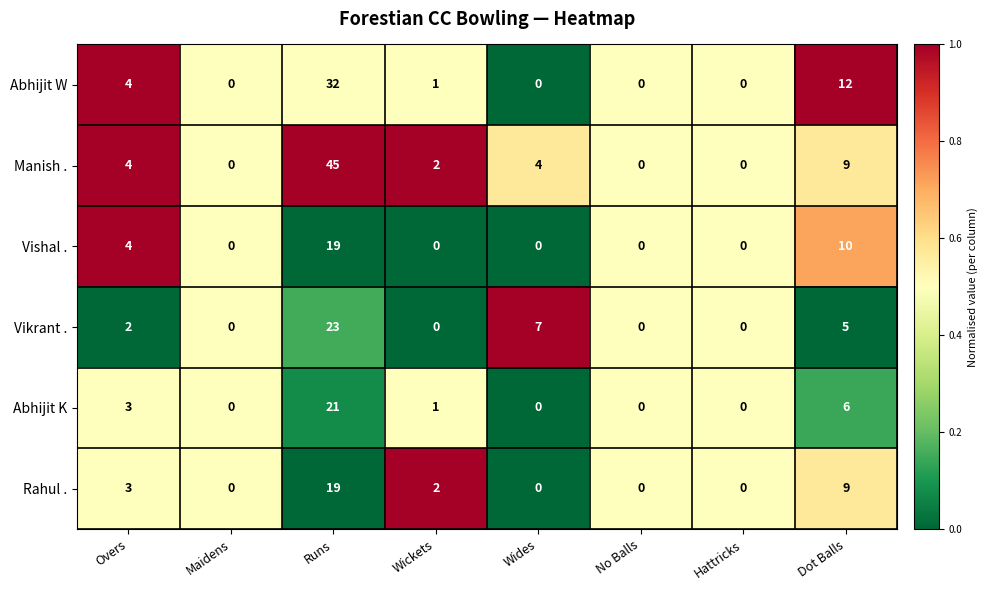

Which series has the largest range (max minus min)?

Manish .